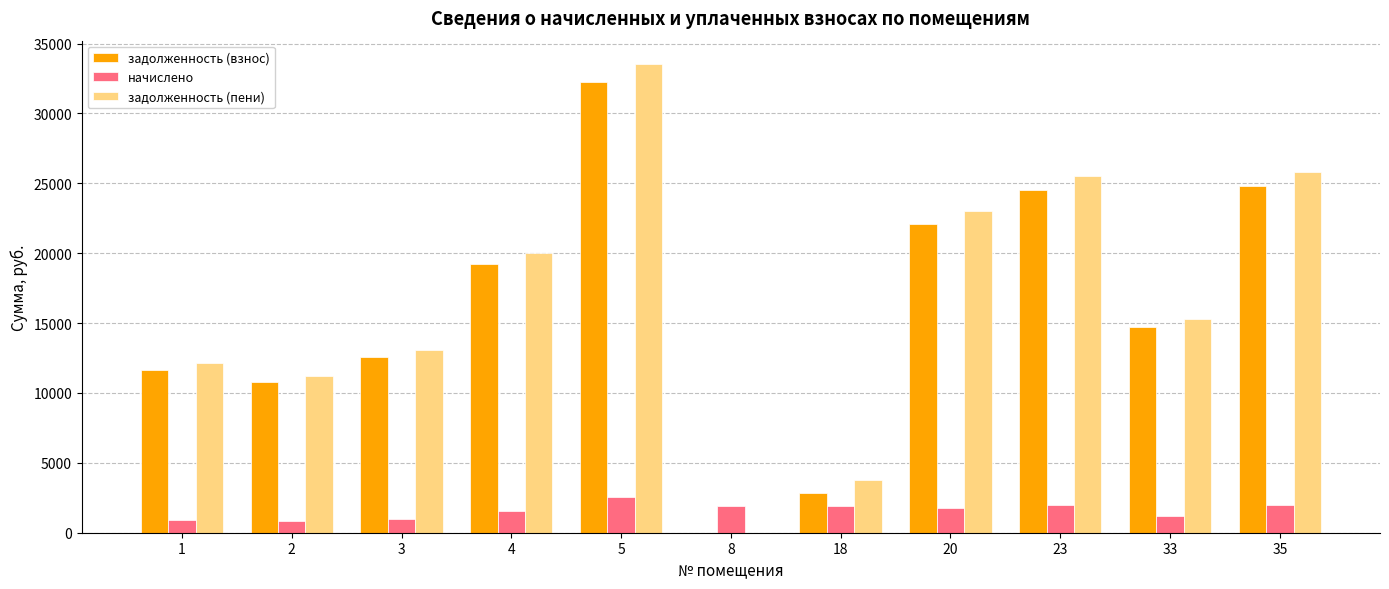

The value of задолженность (взнос) at 5 is 32241.2. True or false?

True